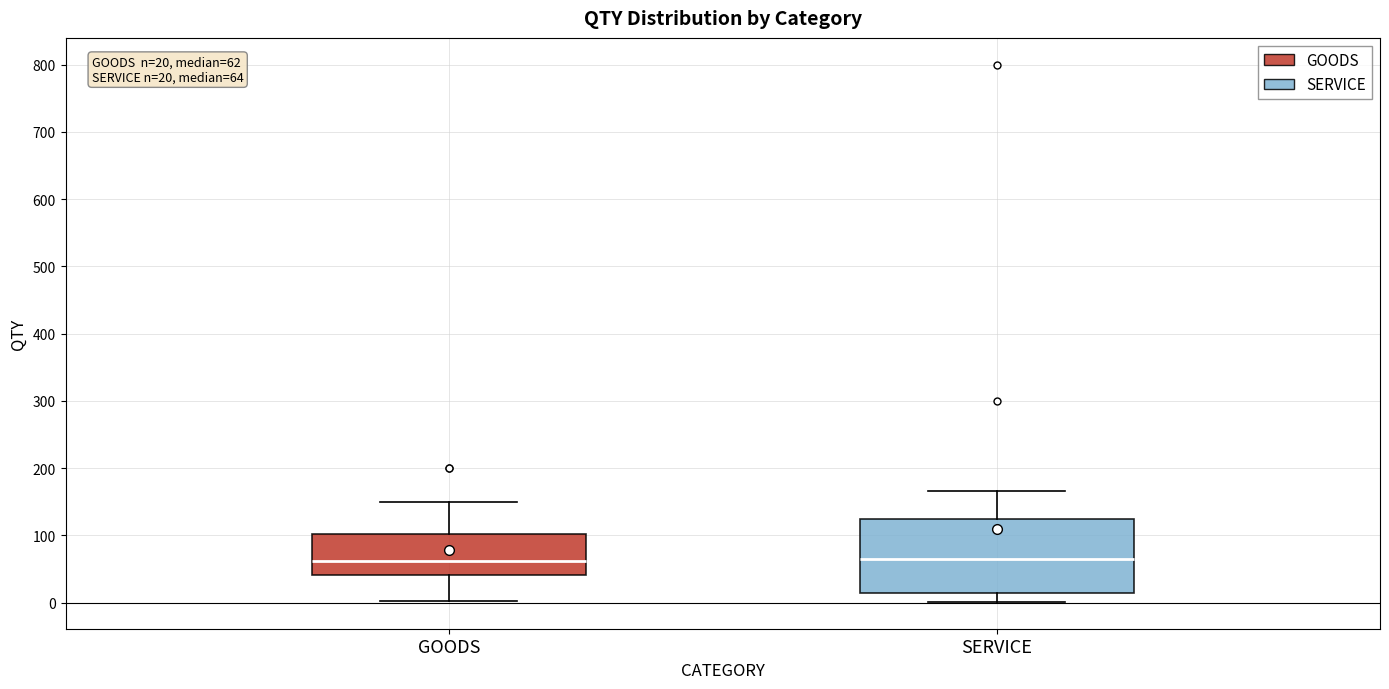

Which box is the tallest, from its lower edge to its upper edge?

SERVICE